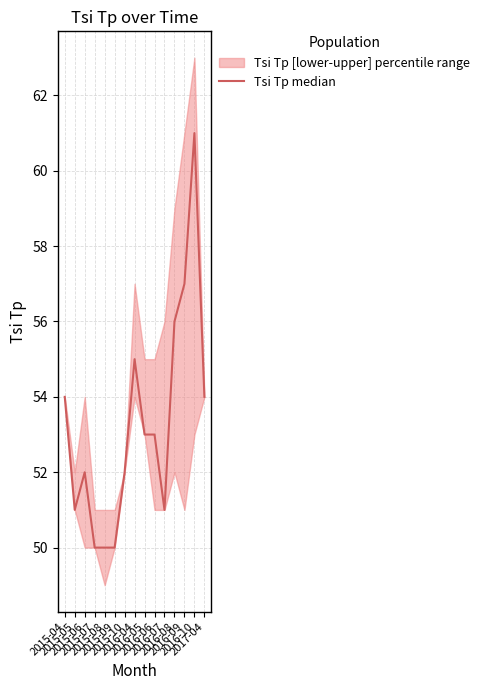

List the labels in order of value, largest first.

2016-10, 2016-09, 2016-08, 2016-04, 2015-04, 2017-04, 2016-05, 2016-06, 2015-06, 2015-10, 2015-05, 2016-07, 2015-07, 2015-08, 2015-09